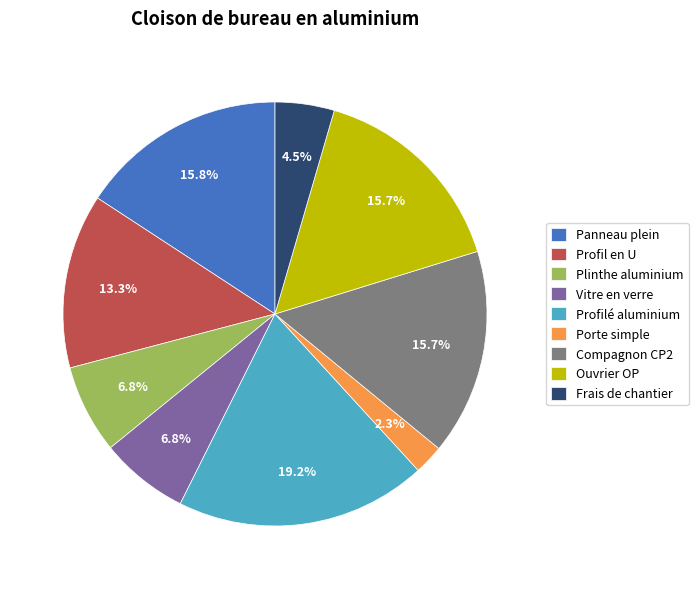

Does Profil en U represent more than half of the total?

No